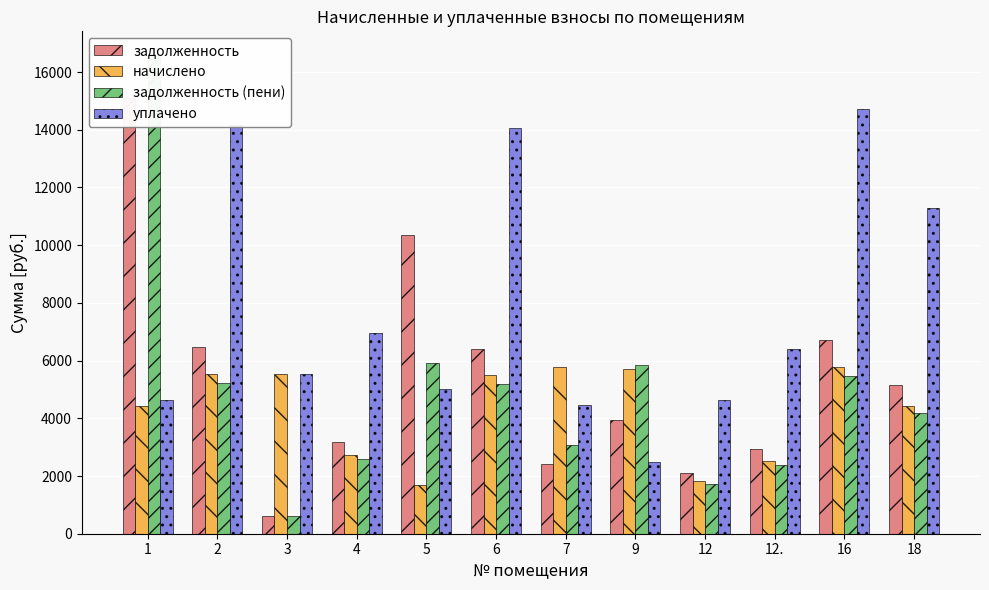

True or false: задолженность (пени) has a value of 1071.8 at 3.

False